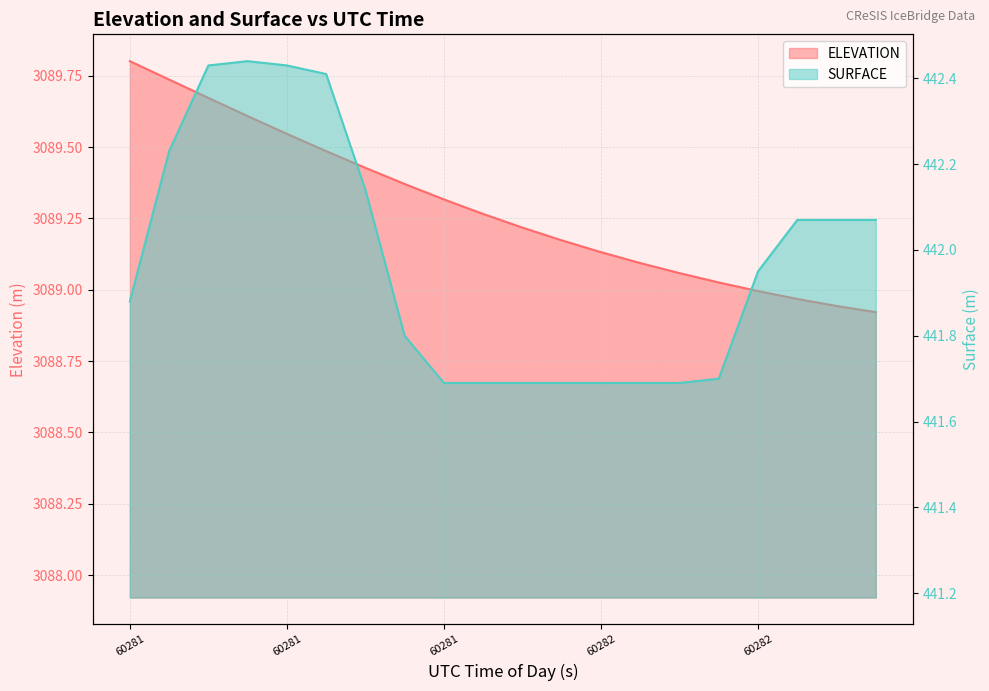

Which has a higher value, 60281.7264 or 60281.8405?

60281.7264